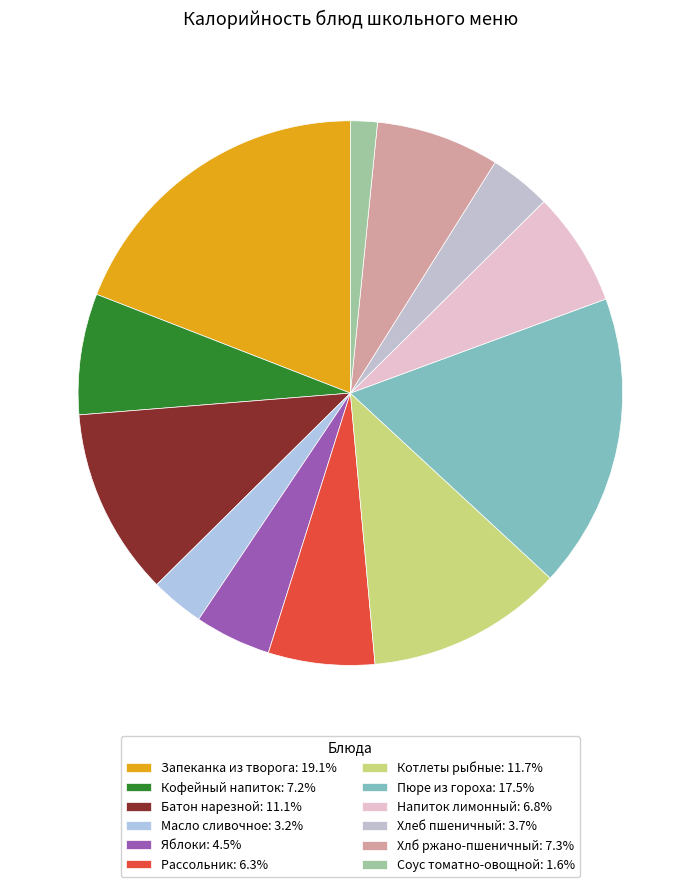

Between Пюре из гороха and Масло сливочное, which is larger?

Пюре из гороха